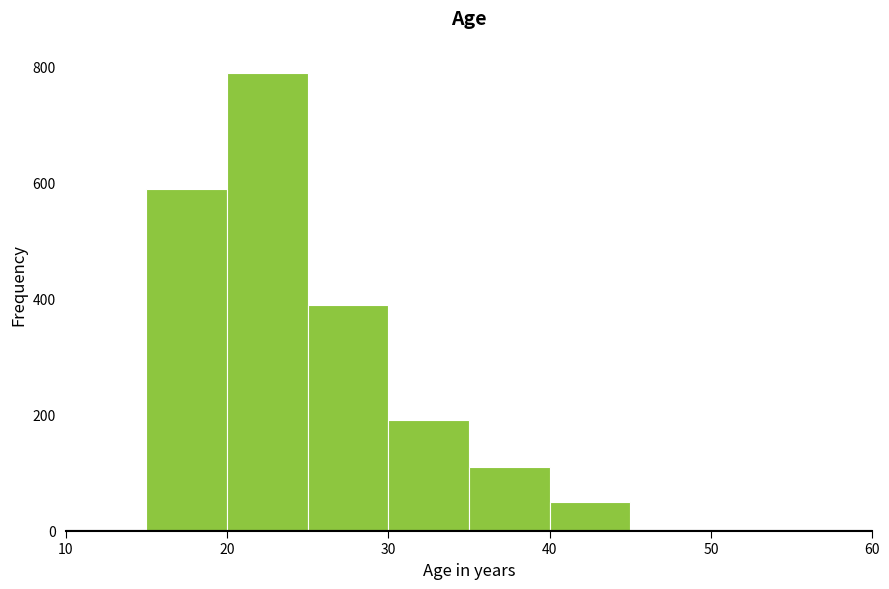

Over which range of the x-axis is the bar tallest?

20 to 25